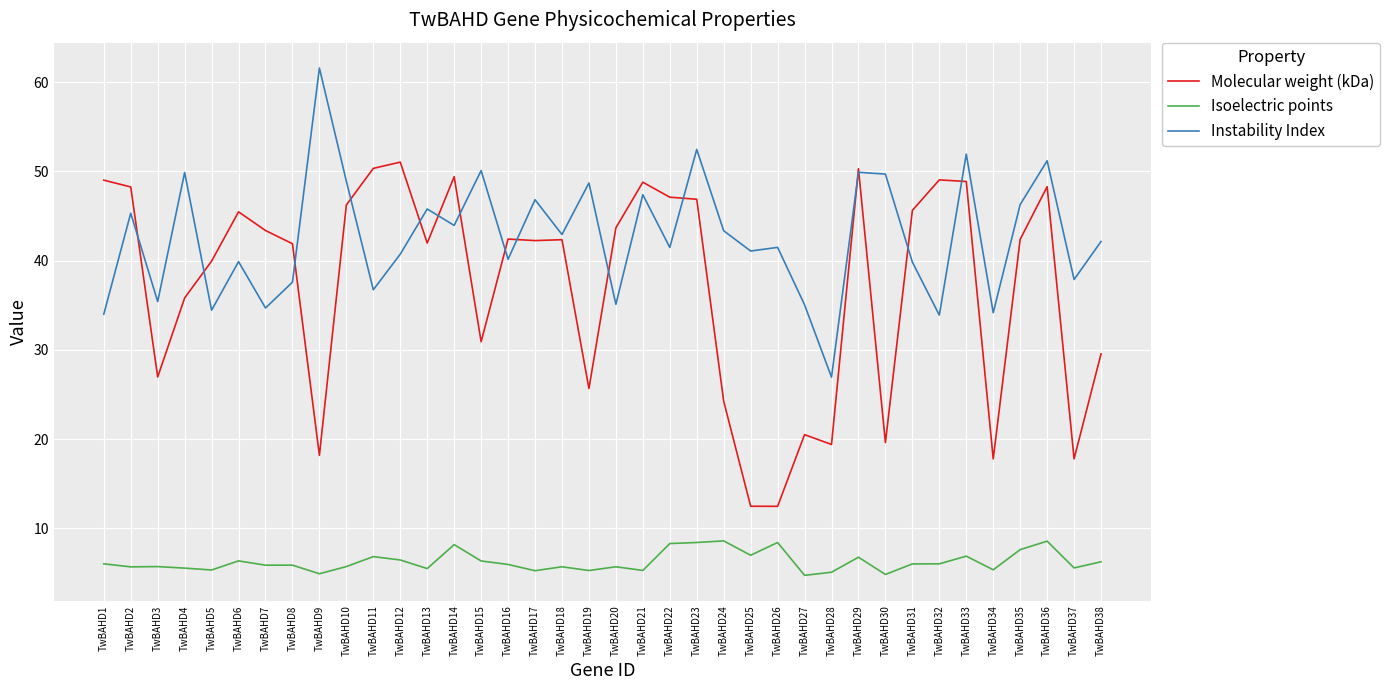

Does the chart have visible grid lines?

Yes